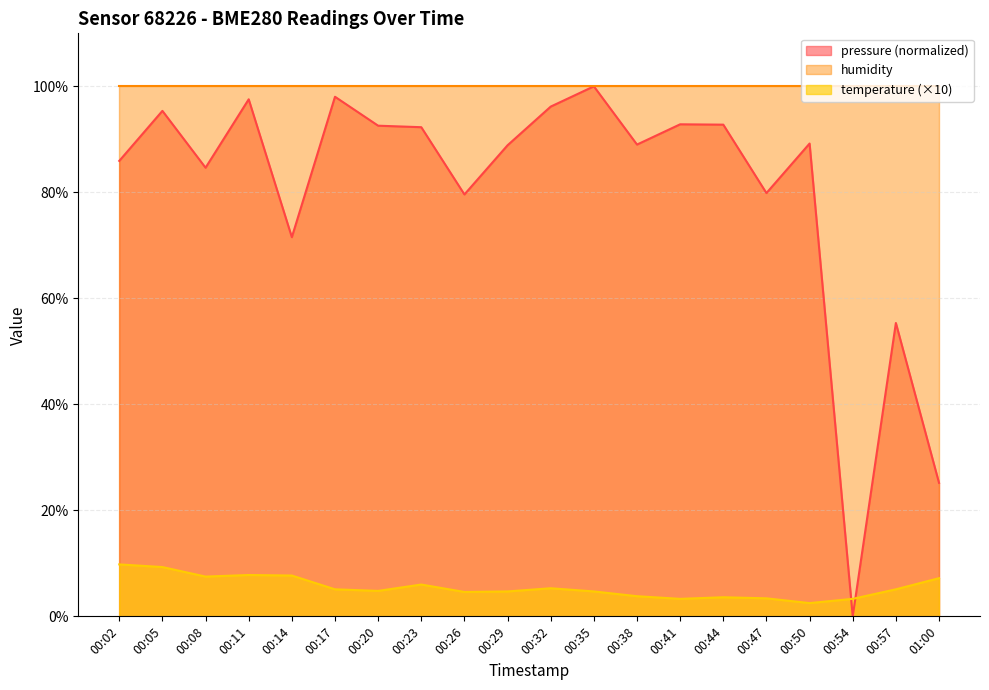

Is it true that temperature equals 7.2 at 01:00?

True